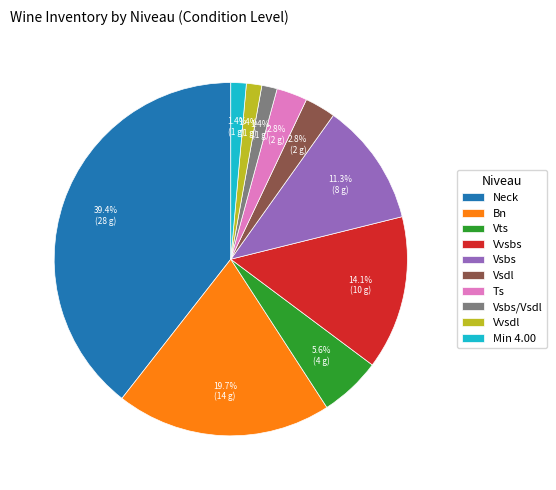

Approximately how many times larger is the value at Vts compared to Min 4.00?

4.0